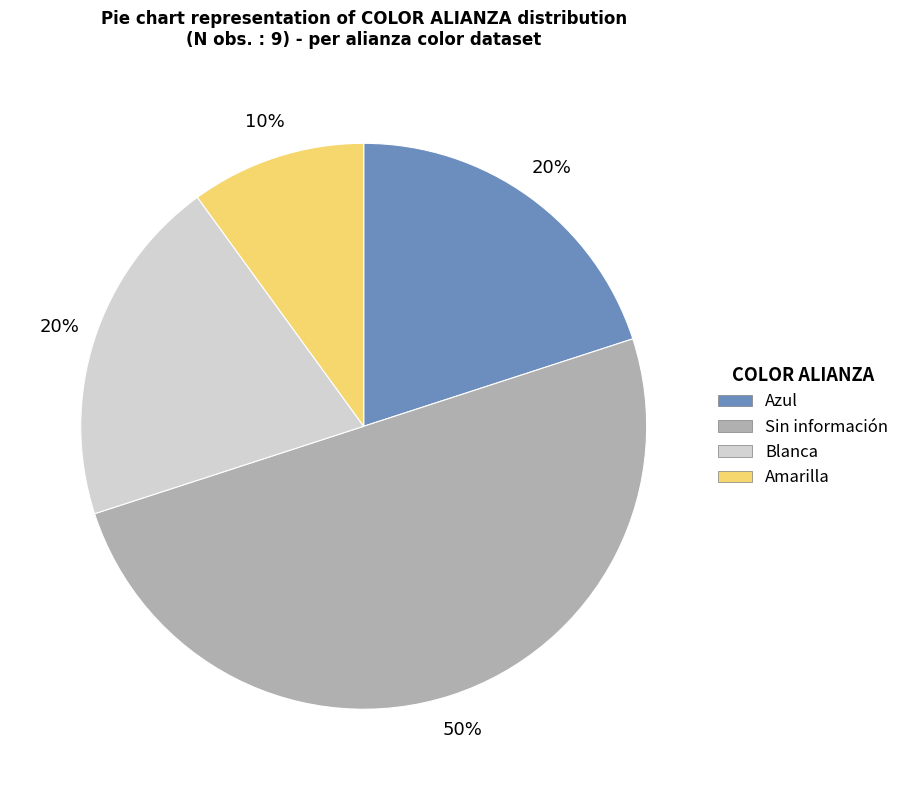

Is the sum of Sin información and Blanca greater than half?

Yes